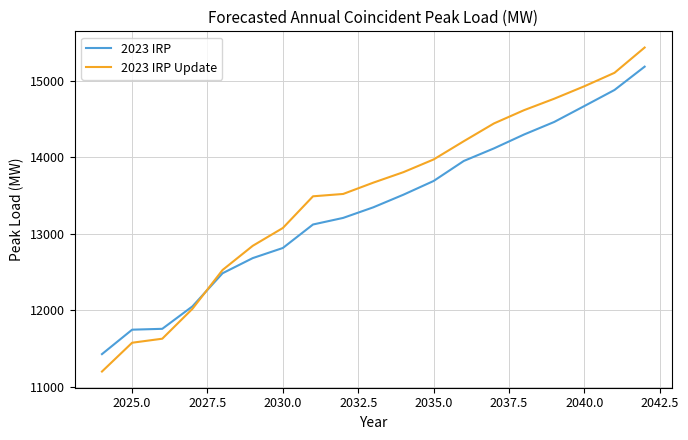

What is the lowest value of the 2023 IRP Update series?

11199.7